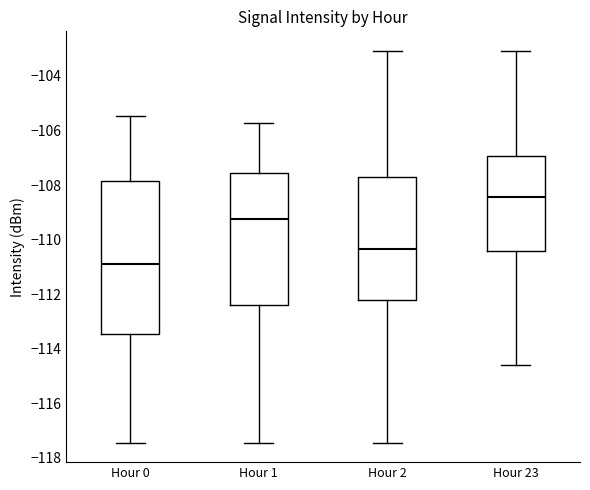

Comparing the boxes themselves (not the whiskers), which one is the tallest?

Hour 0